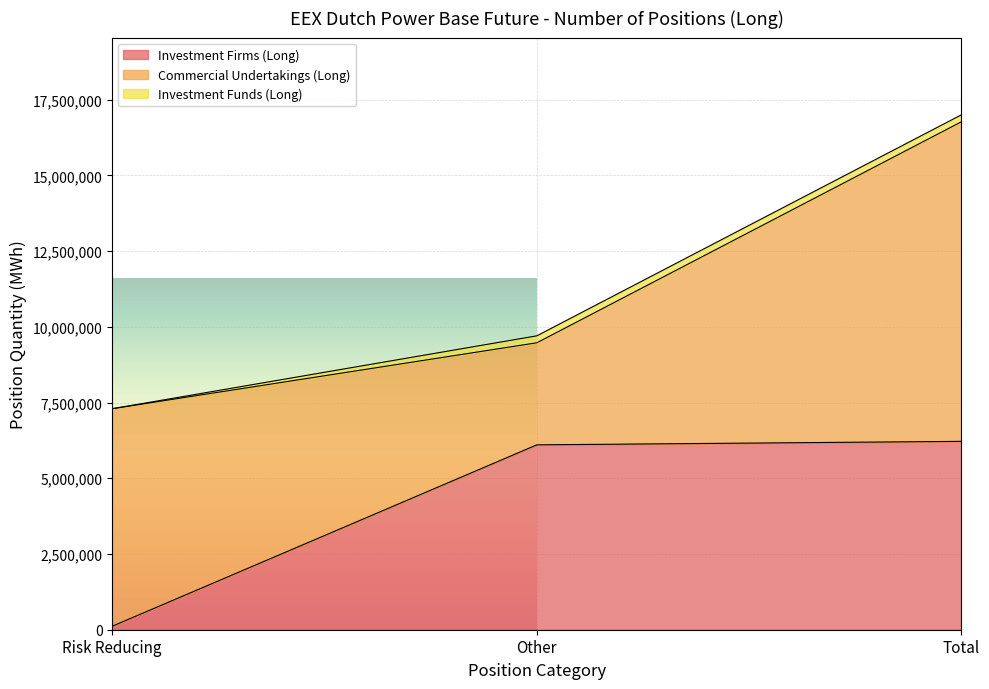

Count the number of data series in this chart.

3